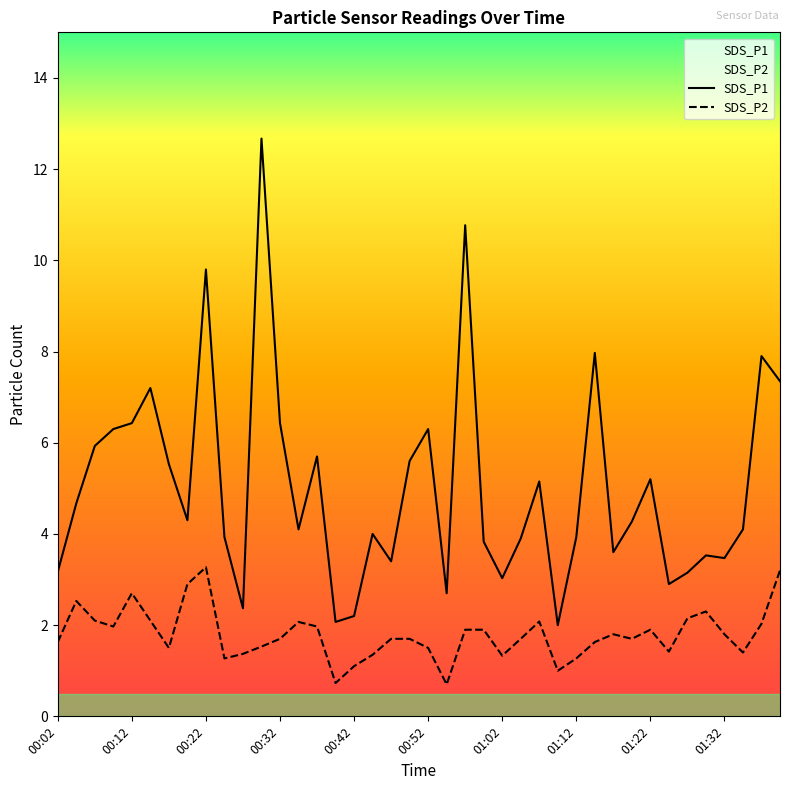

Reading left to right, extract all data points from this chart.

SDS_P1: 00:02=3.2	00:04=4.7	00:07=5.9	00:09=6.3	00:12=6.4	00:14=7.2	00:17=5.5	00:19=4.3	00:22=9.8	00:24=3.9	00:27=2.4	00:29=12.7	00:32=6.4	00:34=4.1	00:37=5.7	00:39=2.1	00:42=2.2	00:44=4.0	00:47=3.4	00:49=5.6	00:52=6.3	00:54=2.7	00:57=10.8	00:59=3.8	01:02=3.0	01:04=3.9	01:07=5.2	01:09=2.0	01:12=3.9	01:14=8.0	01:17=3.6	01:19=4.3	01:22=5.2	01:24=2.9	01:27=3.1	01:29=3.5	01:32=3.5	01:34=4.1	01:37=7.9	01:39=7.3
SDS_P2: 00:02=1.6	00:04=2.5	00:07=2.1	00:09=2.0	00:12=2.7	00:14=2.1	00:17=1.5	00:19=2.9	00:22=3.3	00:24=1.3	00:27=1.4	00:29=1.5	00:32=1.7	00:34=2.1	00:37=2.0	00:39=0.7	00:42=1.1	00:44=1.4	00:47=1.7	00:49=1.7	00:52=1.5	00:54=0.7	00:57=1.9	00:59=1.9	01:02=1.3	01:04=1.7	01:07=2.1	01:09=1.0	01:12=1.3	01:14=1.6	01:17=1.8	01:19=1.7	01:22=1.9	01:24=1.4	01:27=2.1	01:29=2.3	01:32=1.8	01:34=1.4	01:37=2.0	01:39=3.2